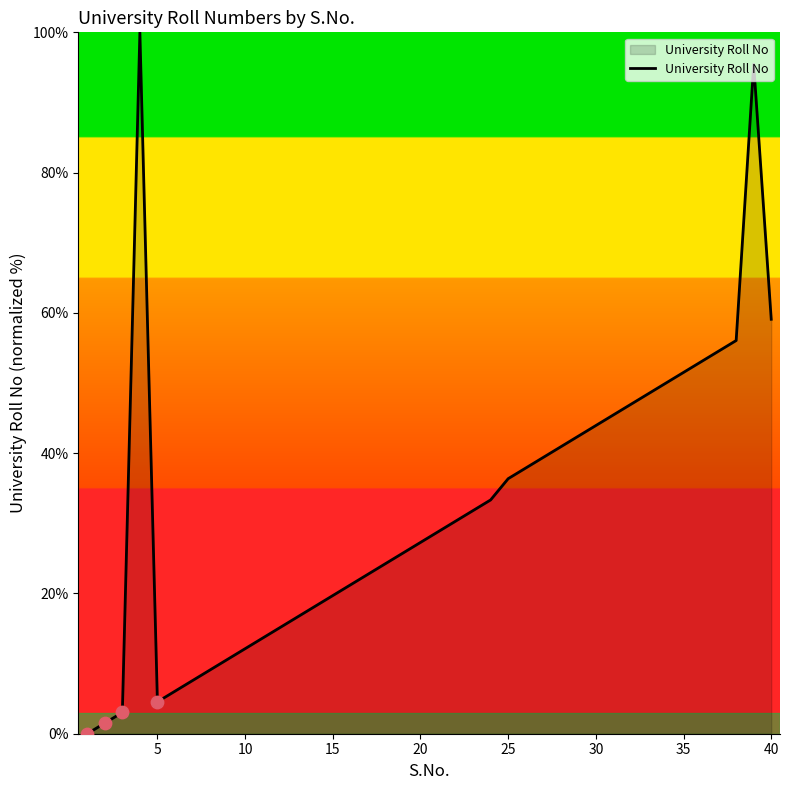

What is the difference between the maximum and minimum values?

100.0